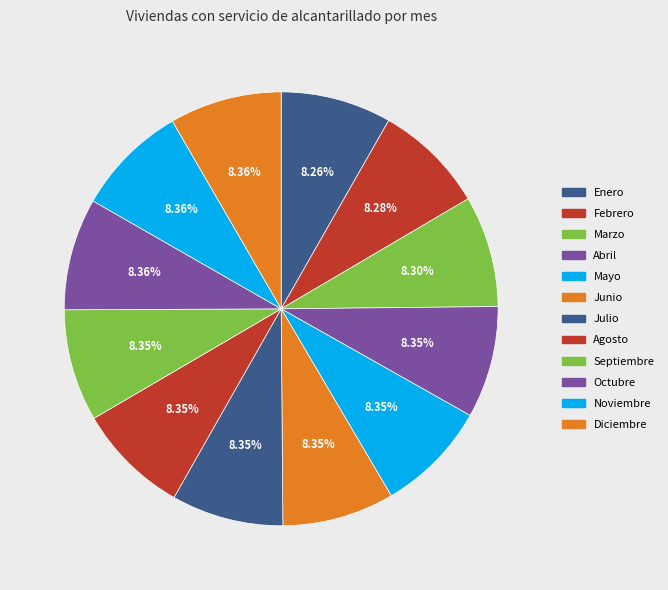

Combined, what portion of the pie is Abril and Noviembre?

16.7%